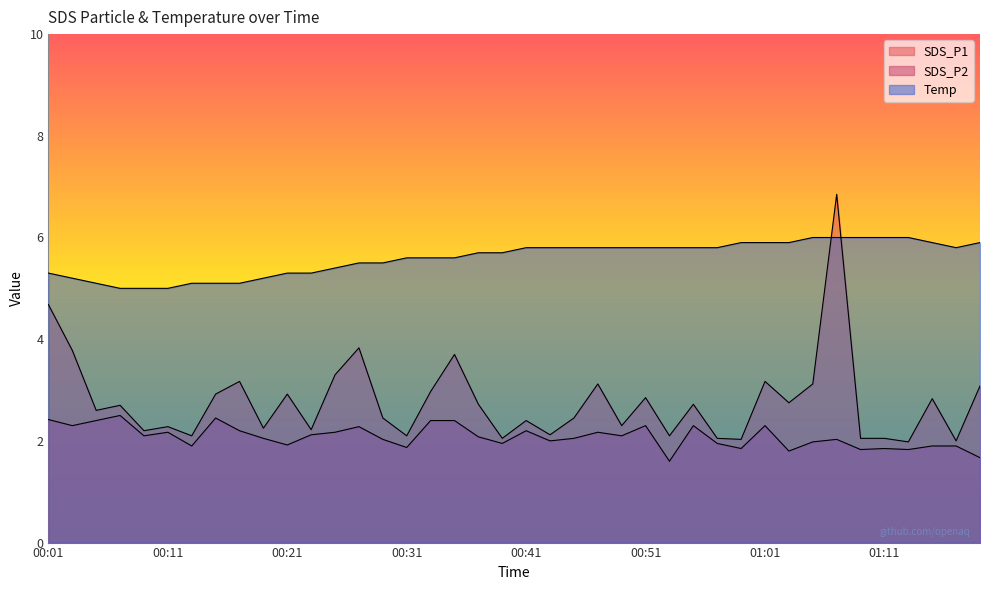

What are all the series names shown in the legend?

SDS_P1, SDS_P2, Temp